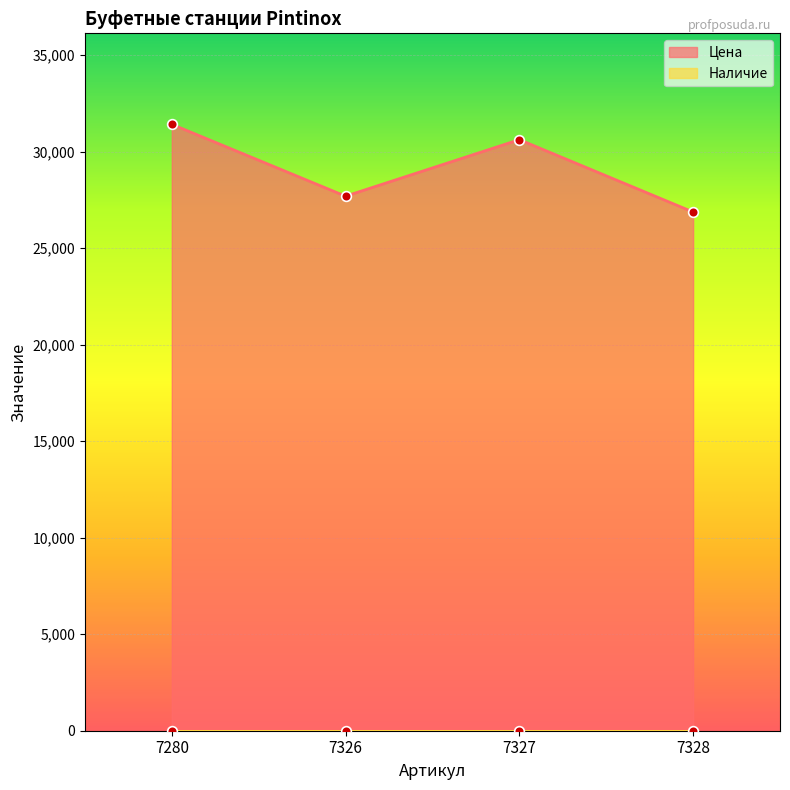

Count the number of categories in the chart.

4